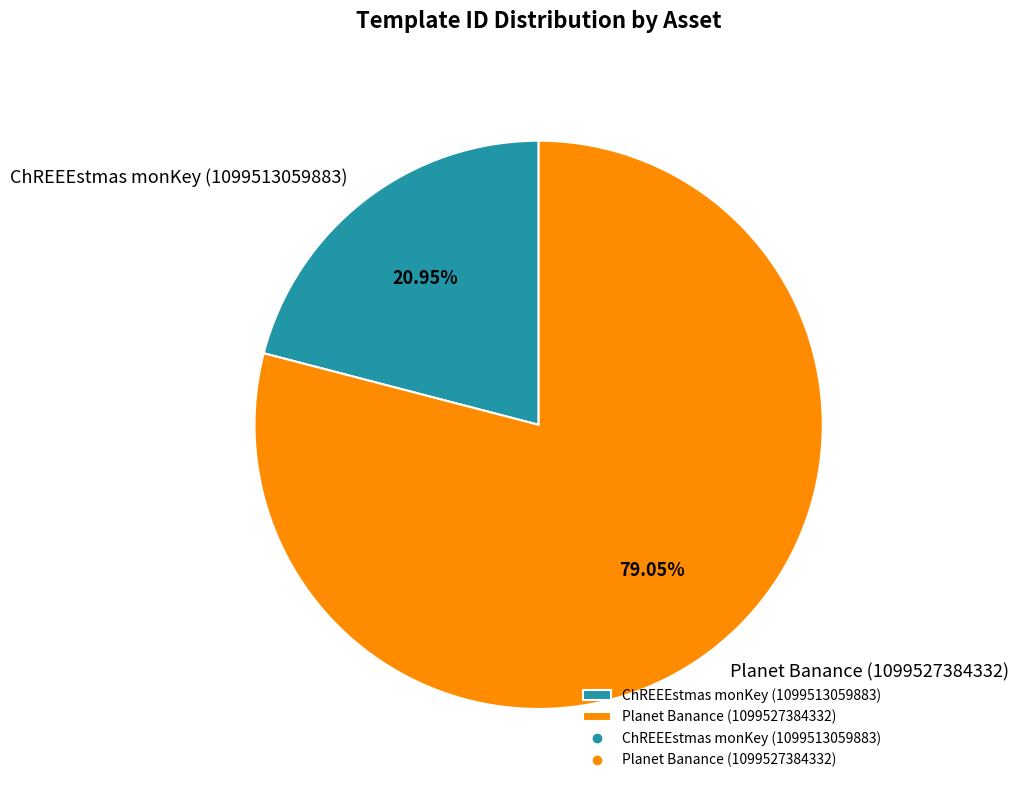

To the nearest percent, what is the difference between the Planet Banance (1099527384332) and ChREEEstmas monKey (1099513059883) slice percentages?

58%